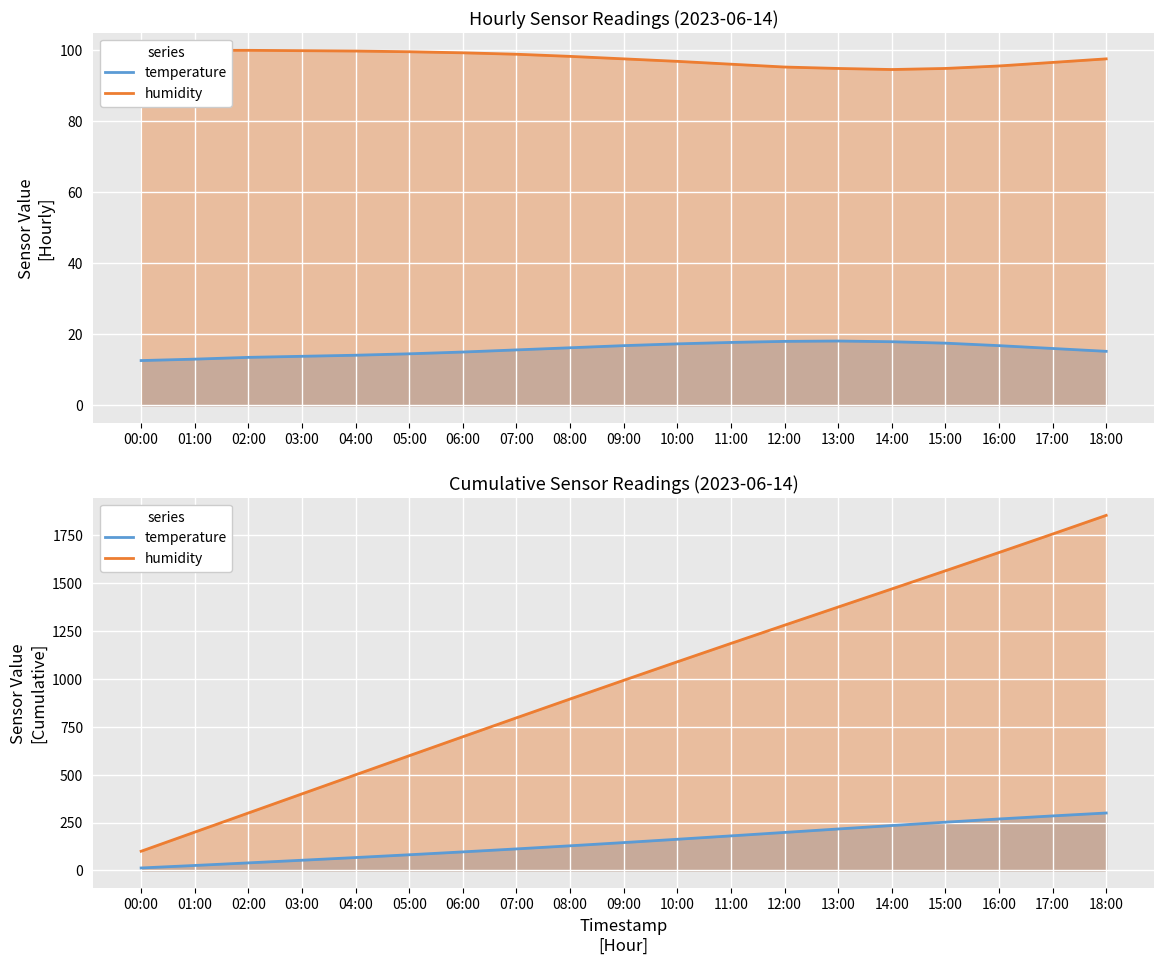

What is the spread (max minus min) of values at 08:00?

766.6